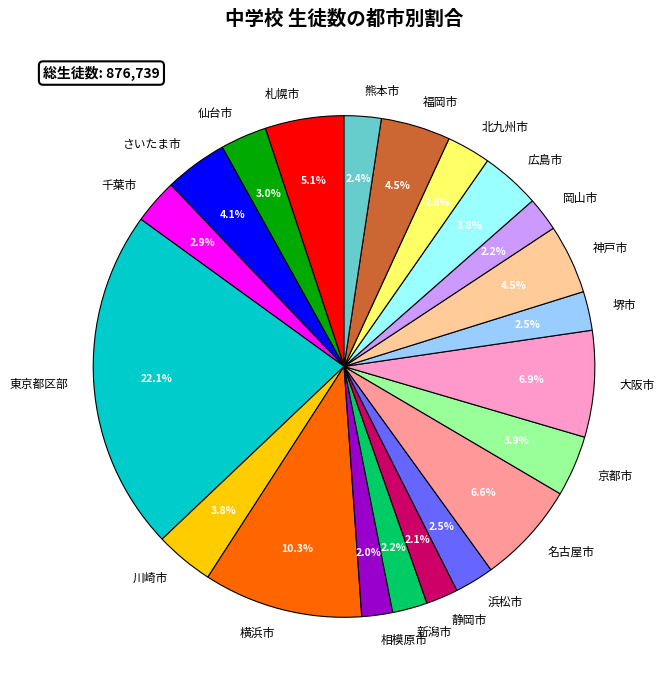

How many slices are in this pie chart?

21